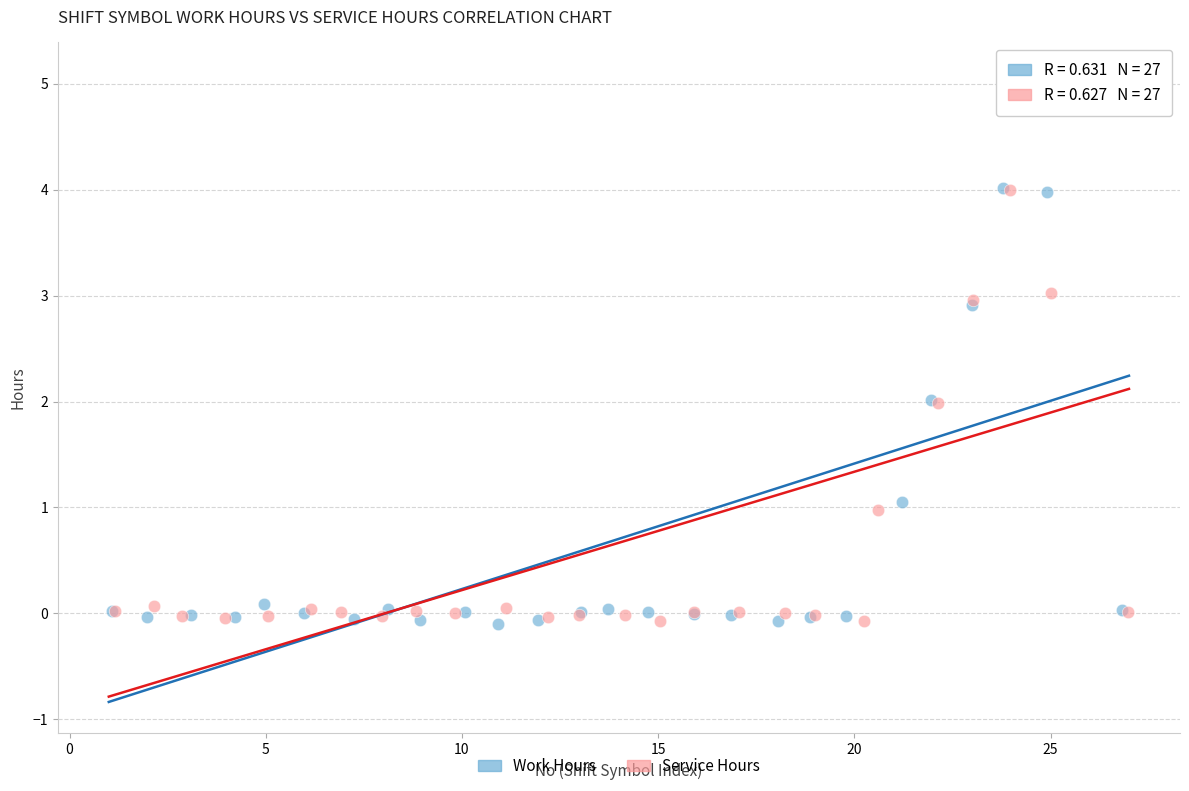

Which series has the widest spread of Y values?

Service Hours